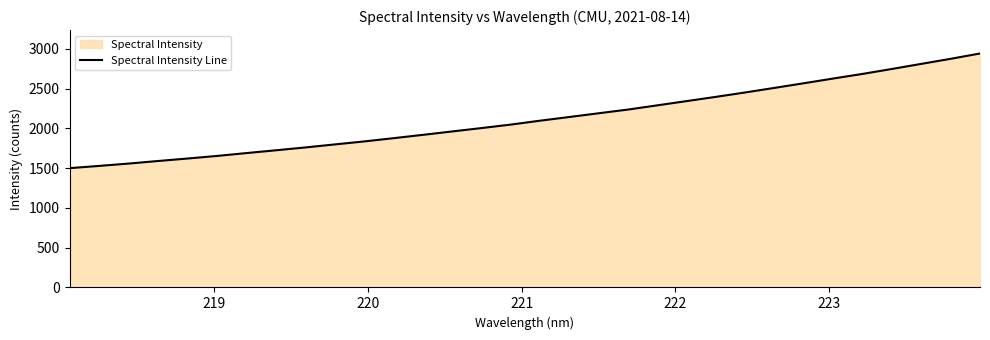

What is the maximum value shown in the chart?

2943.3